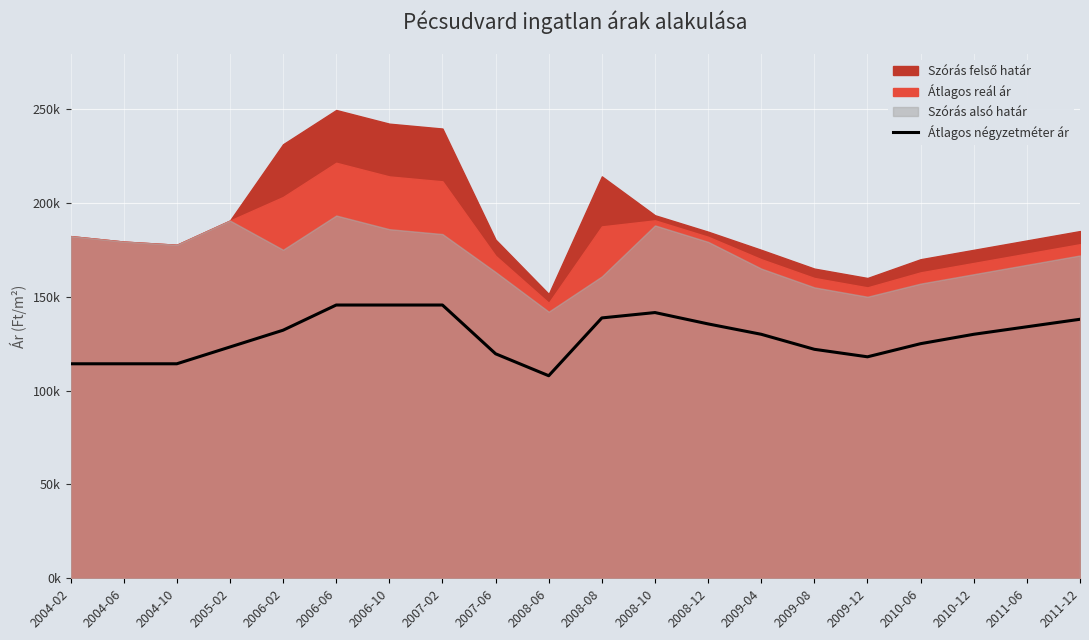

What is the label of the 12th point from the left?

2008-10